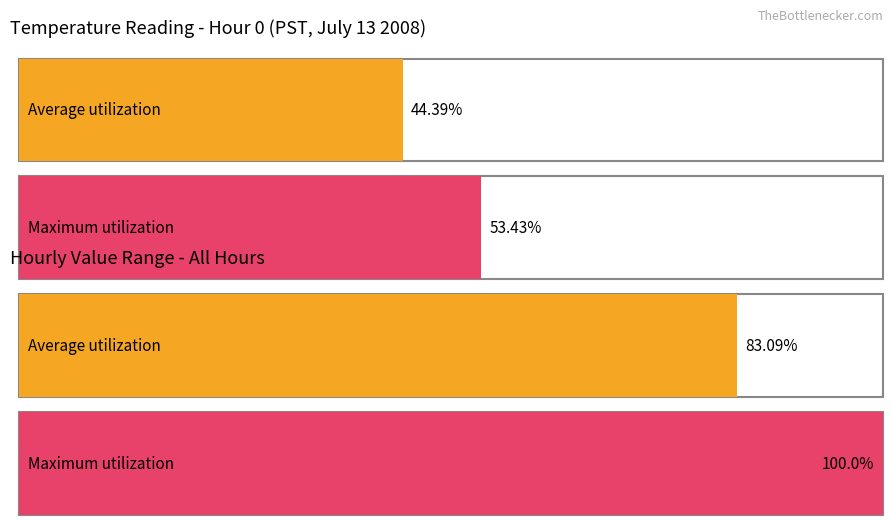

At which label is Maximum utilization closest to 16?

Hour 0